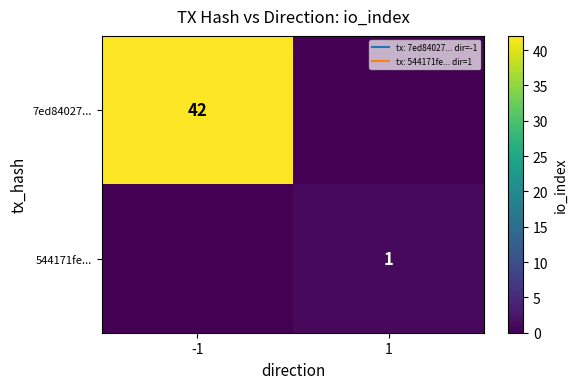

List the labels in order of 544171fe... value, smallest first.

-1, 1